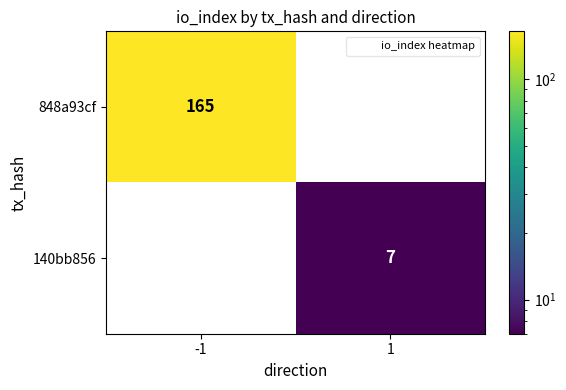

Reading left to right, transcribe all the data shown in this chart.

848a93cf: 165	0
140bb856: 0	7